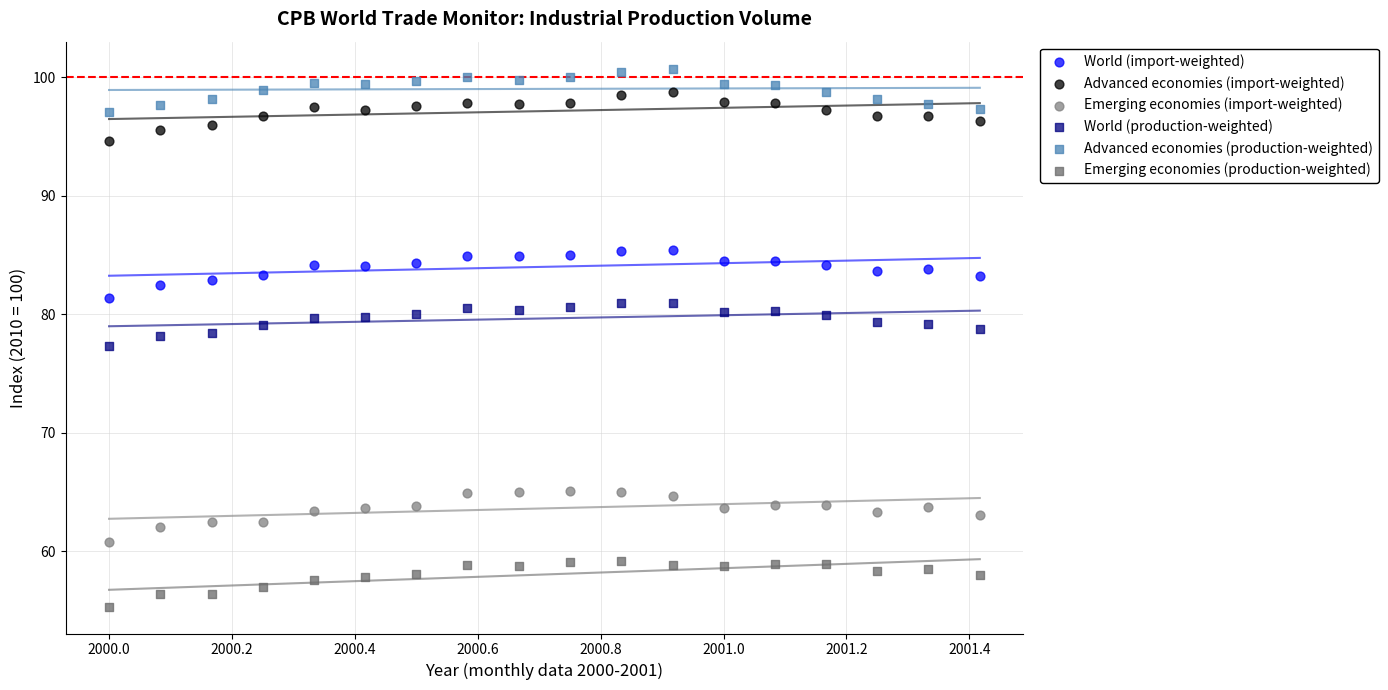

Across all data points, what is the range of X values (max minus min)?

1.4